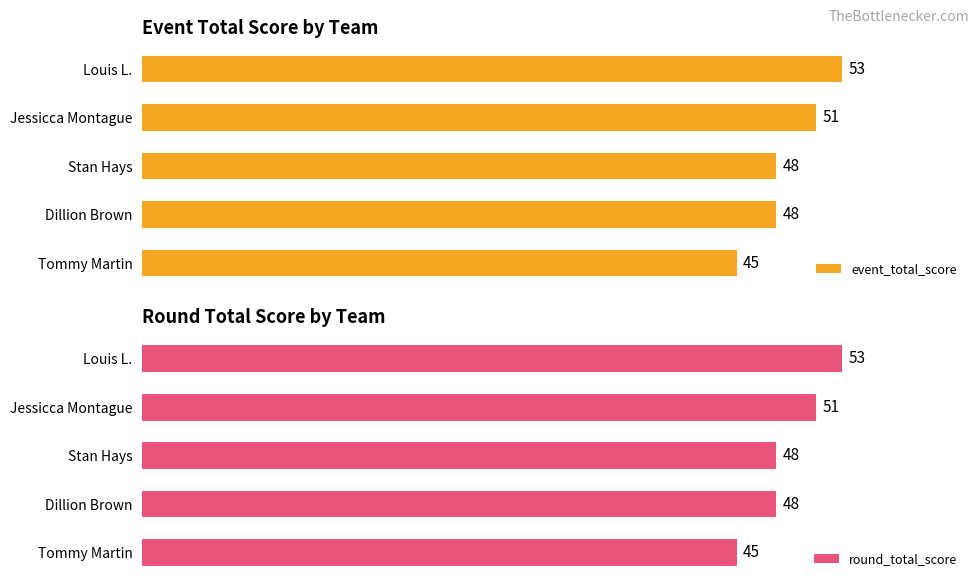

At which label does round_total_score reach its minimum?

Tommy Martin